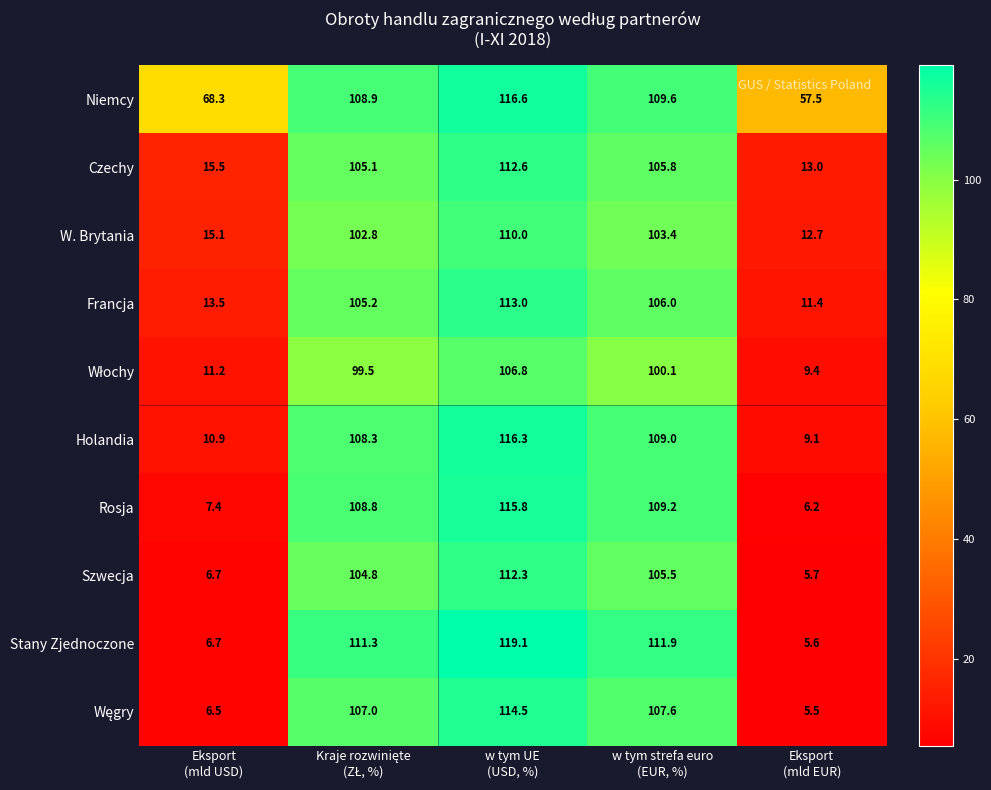

What is the smallest value displayed?

5.5